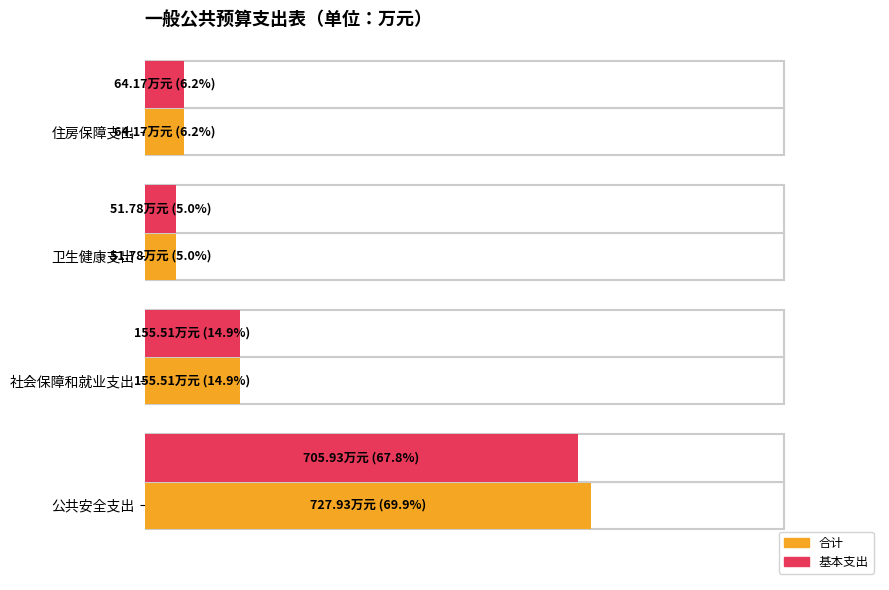

At 住房保障支出, list the series in order from largest to smallest.

合计, 基本支出